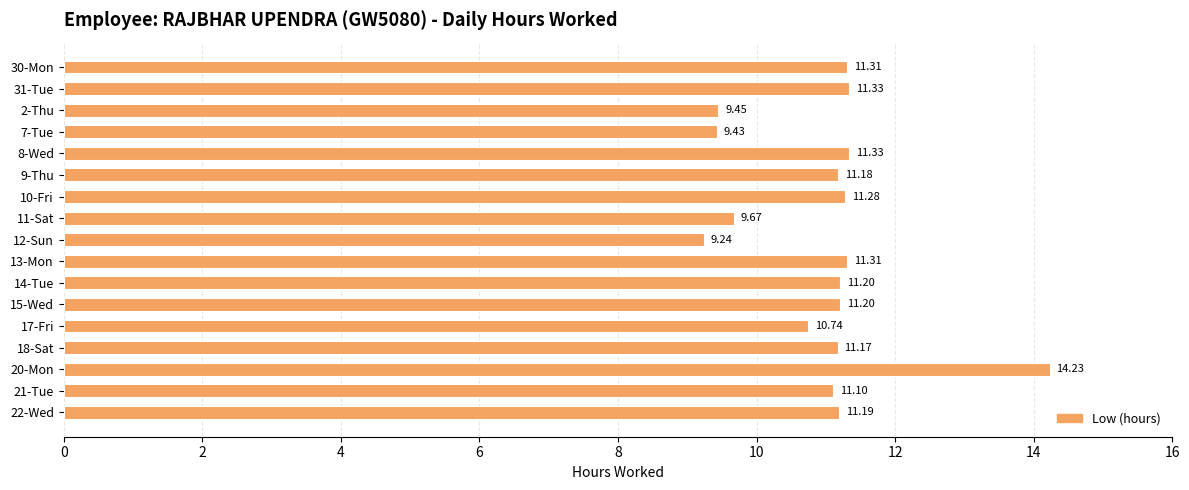

What is the difference between the second highest and minimum values?

2.1